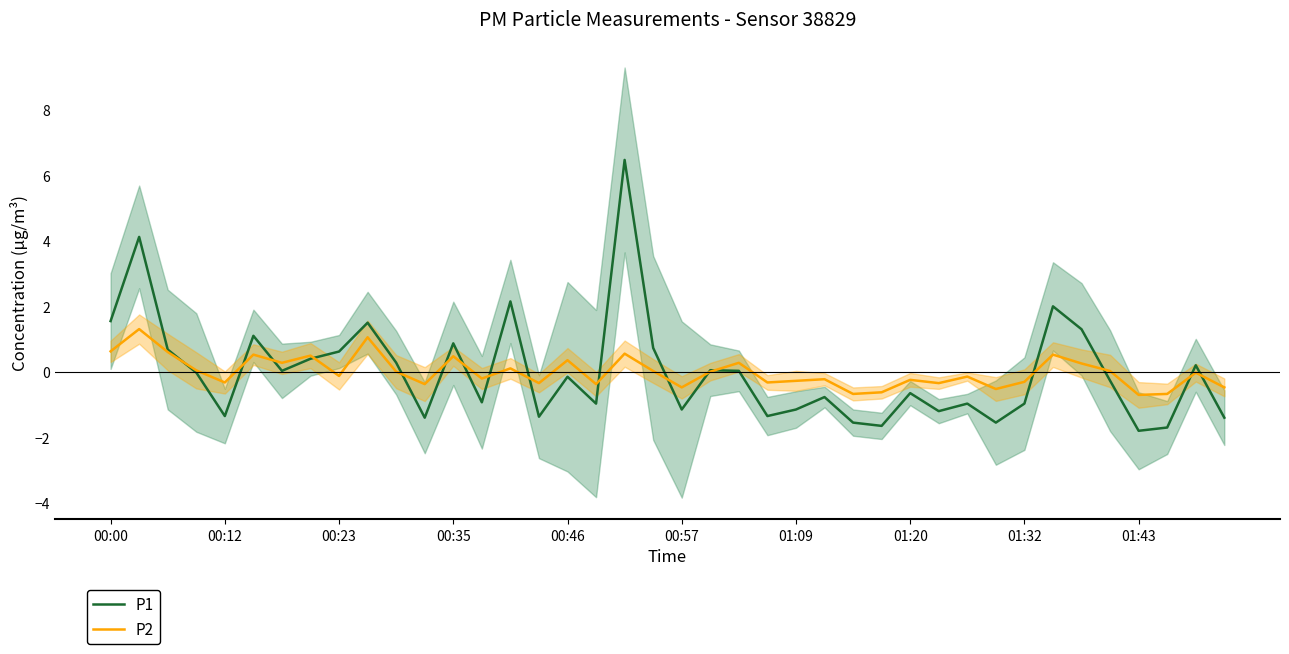

How many data points in P1 are less than 0?

22